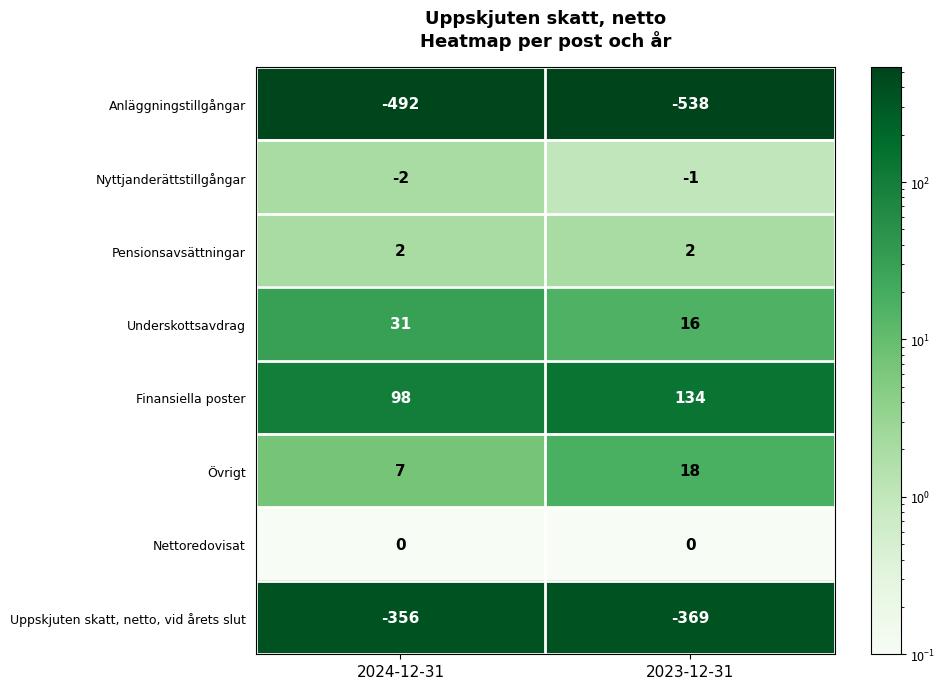

What value does the Övrigt series have at 2024-12-31?

7